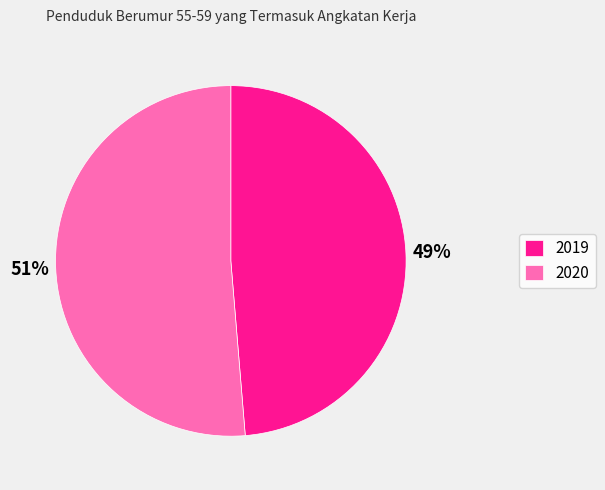

To the nearest percent, what is the combined percentage of 2019 and 2020?

100%